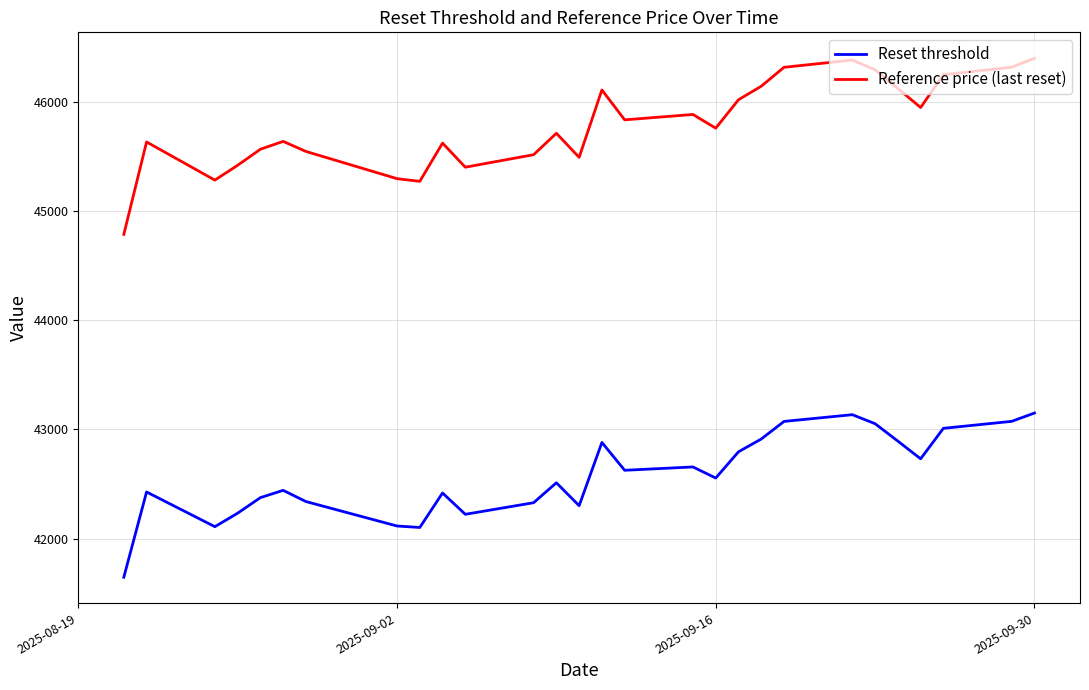

Which series has the widest spread of values?

Reference price (last reset)